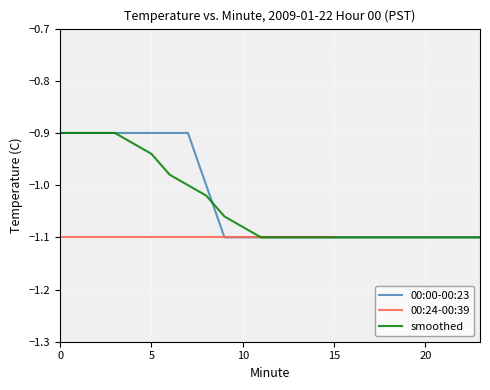

What is the value of the smoothed point at the 24th from the left?

-1.1